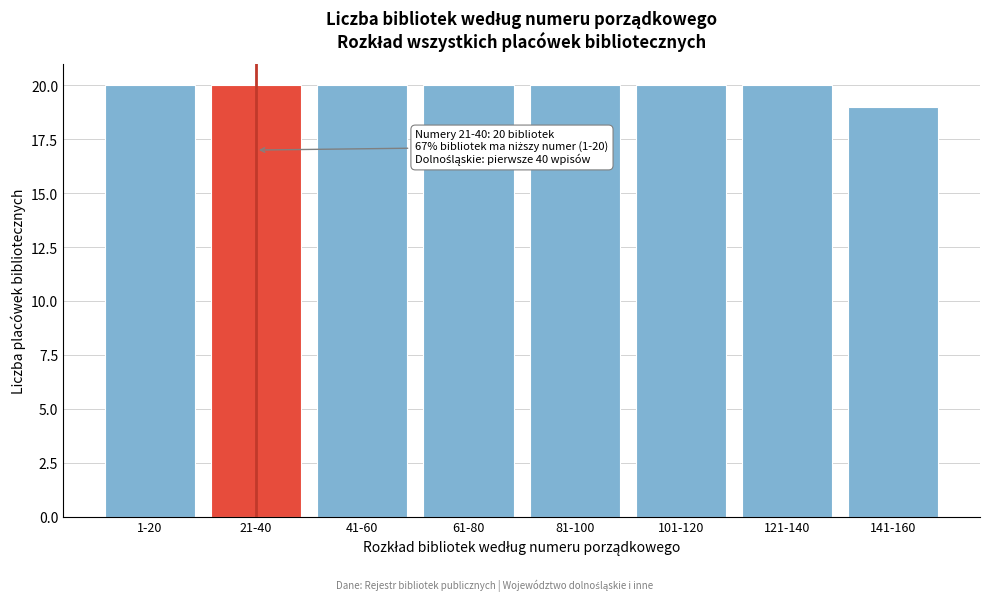

Reading left to right, transcribe all the data shown in this chart.

20	20	20	20	20	20	20	19